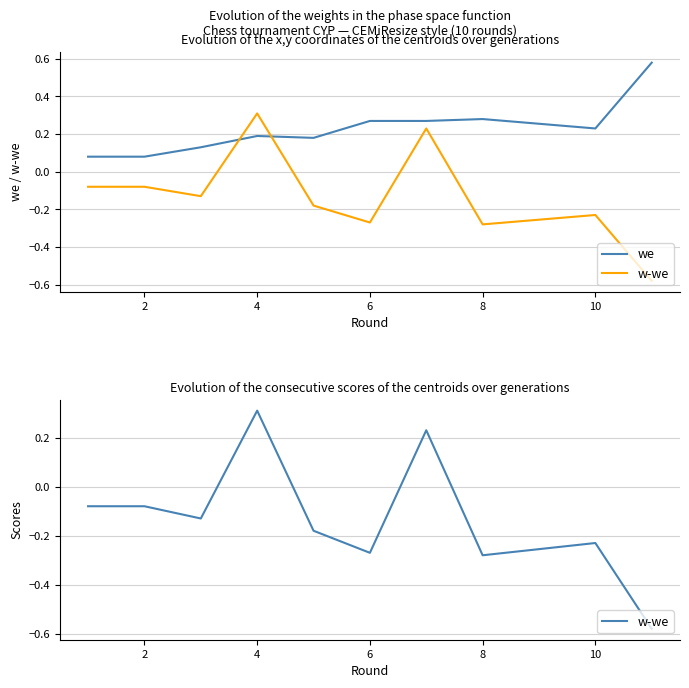

The w-we series shows -0.0 at 0. True or false?

False